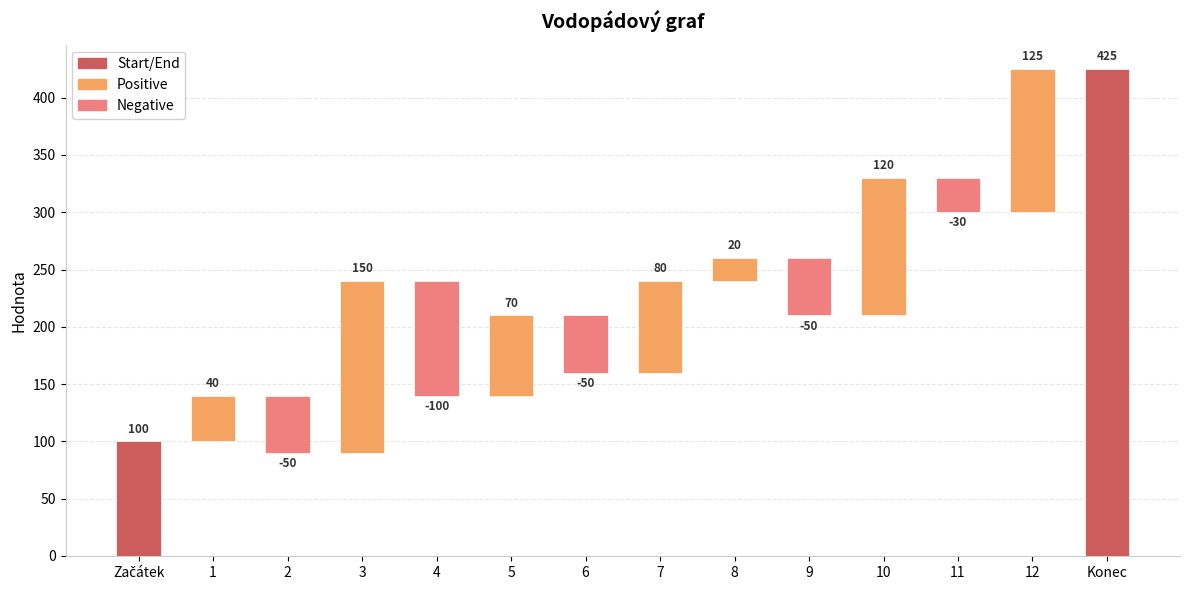

What value does the data have at 9, to the nearest 10?

-50